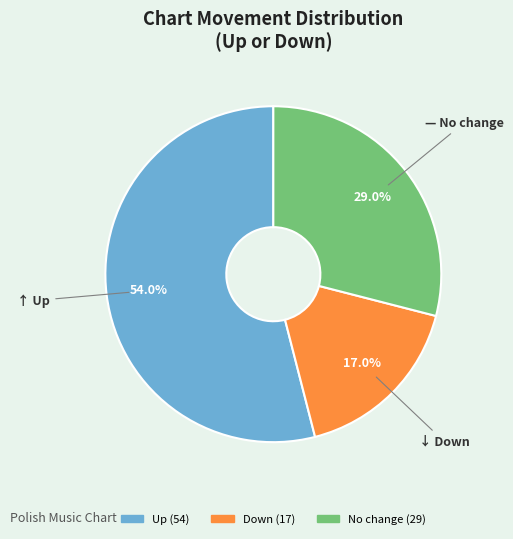

Is there a majority slice in this chart?

Yes